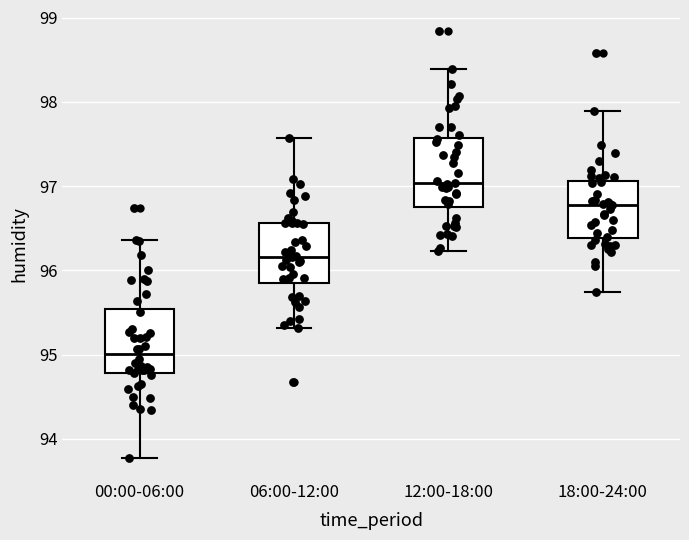

Reading left to right, read every box against the y-axis: the position of its median line, the range the box covers, and the ends of its whiskers. The values are not printed on the chart, so give them approximately, as read against the axis.

00:00-06:00: median 95.0, box 94.8 to 95.5, whiskers 93.8 to 96.4
06:00-12:00: median 96.2, box 95.8 to 96.6, whiskers 95.3 to 97.6
12:00-18:00: median 97.0, box 96.8 to 97.6, whiskers 96.2 to 98.4
18:00-24:00: median 96.8, box 96.4 to 97.1, whiskers 95.7 to 97.9